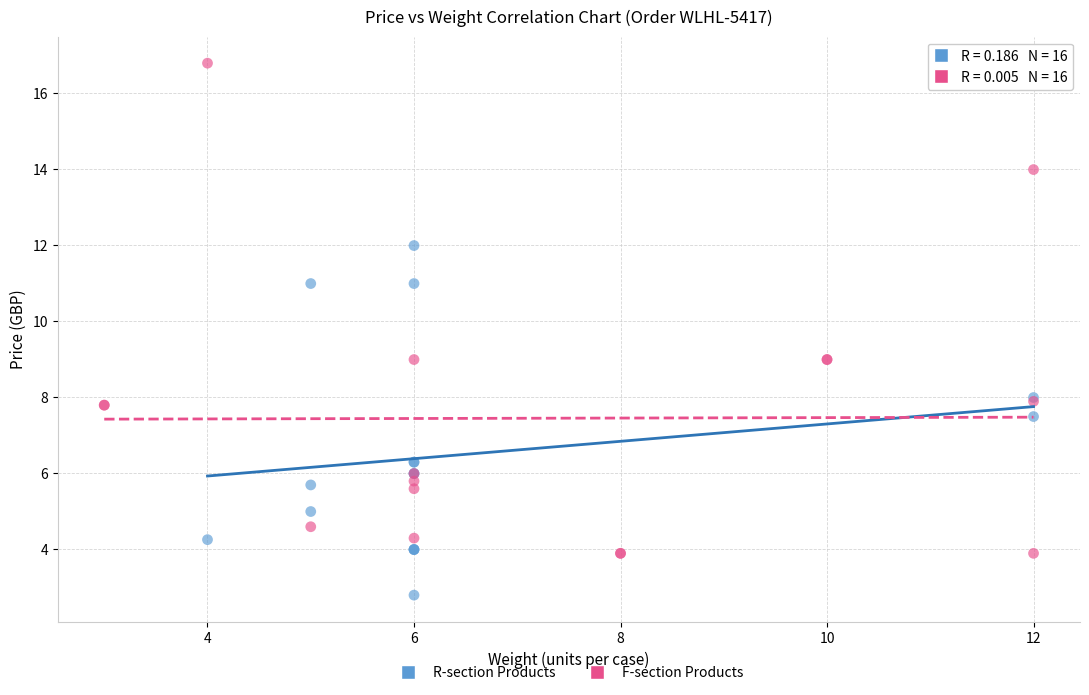

Which series has the widest spread of Y values?

F-section Products